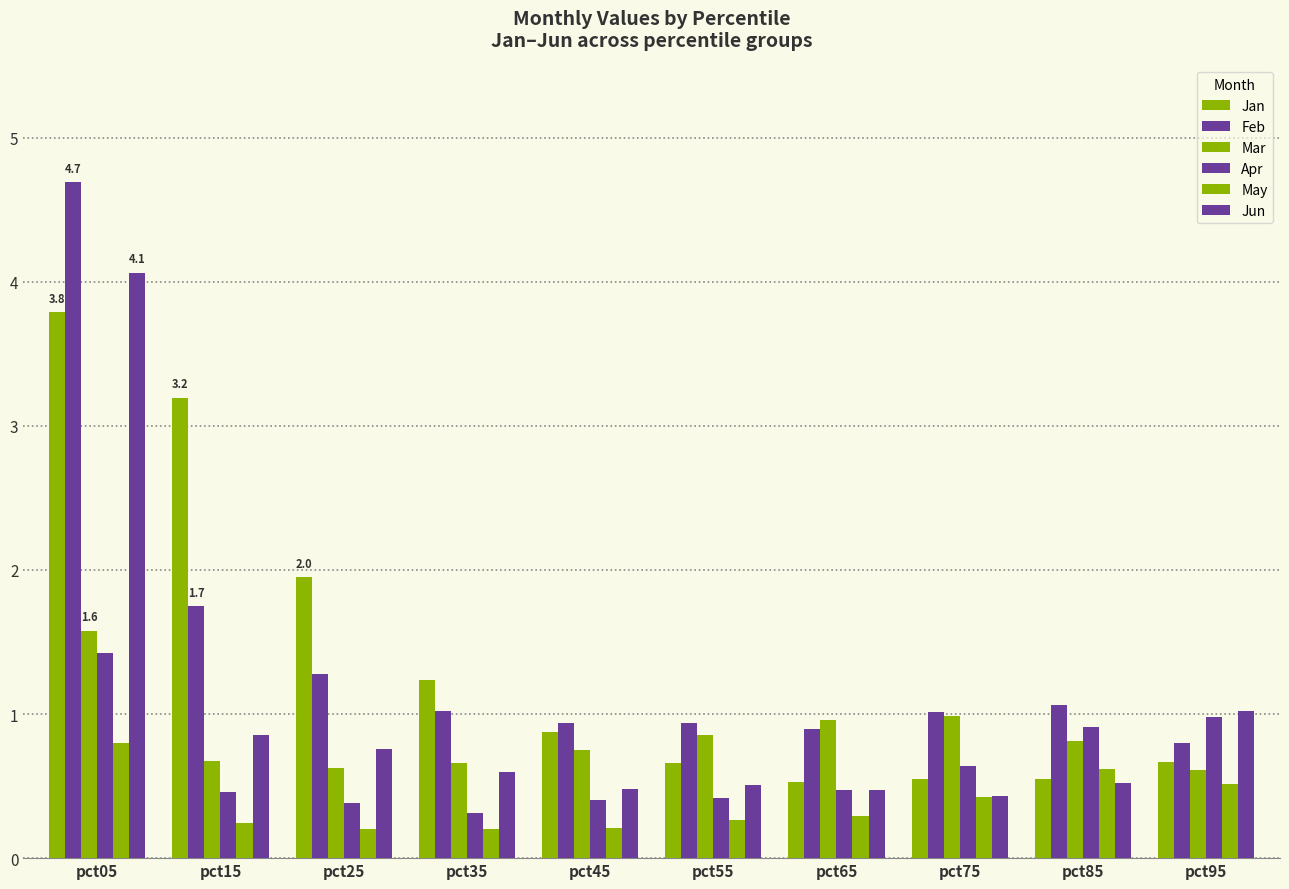

Which category has the highest value in the Jan series?

pct05